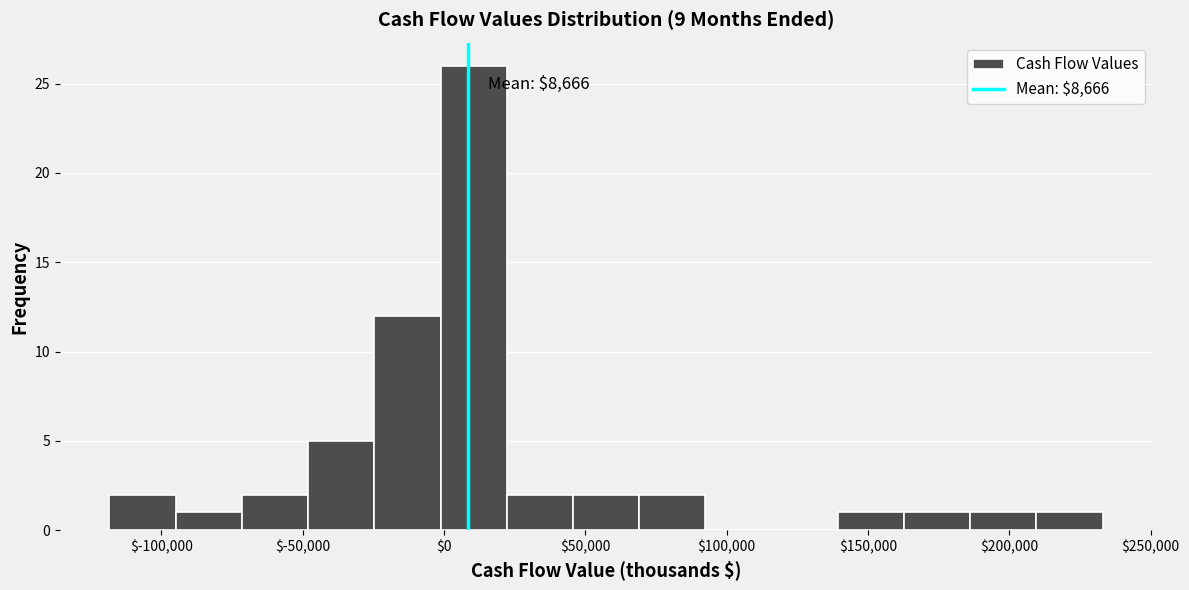

Over which range of the x-axis is the bar tallest?

0 to 20000